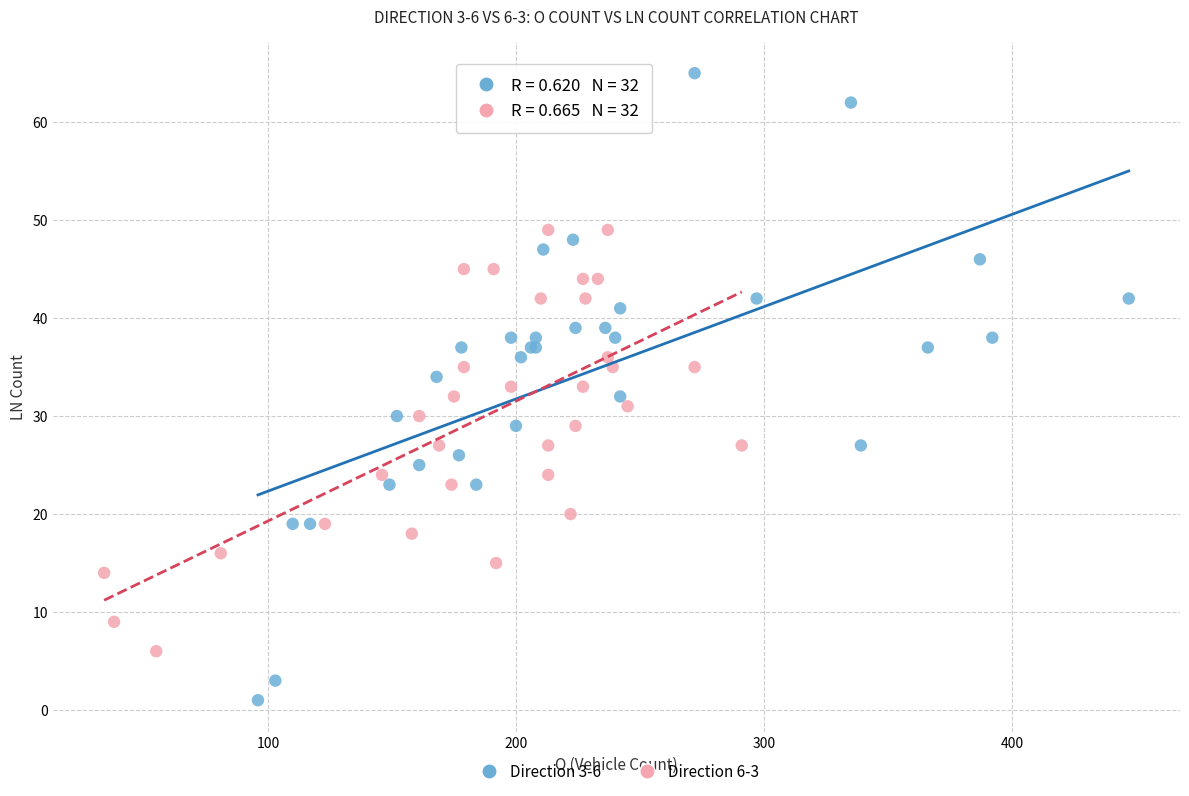

Which series has the largest Y range (max minus min)?

Direction 3-6